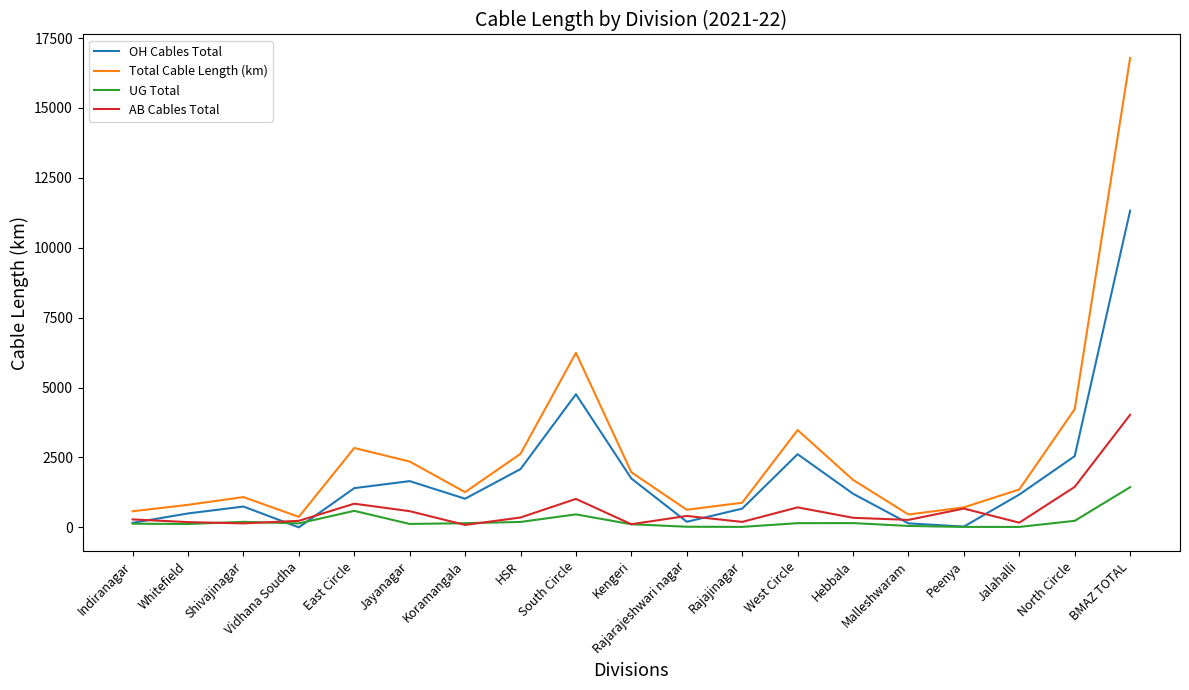

At which label is OH Cables Total closest to 5663?

South Circle